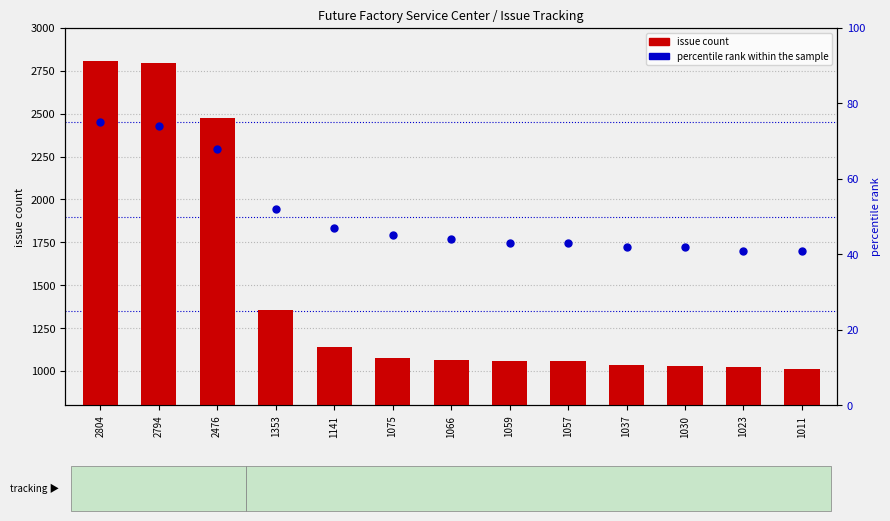

Which series contains the lowest Y value?

percentile rank within the sample